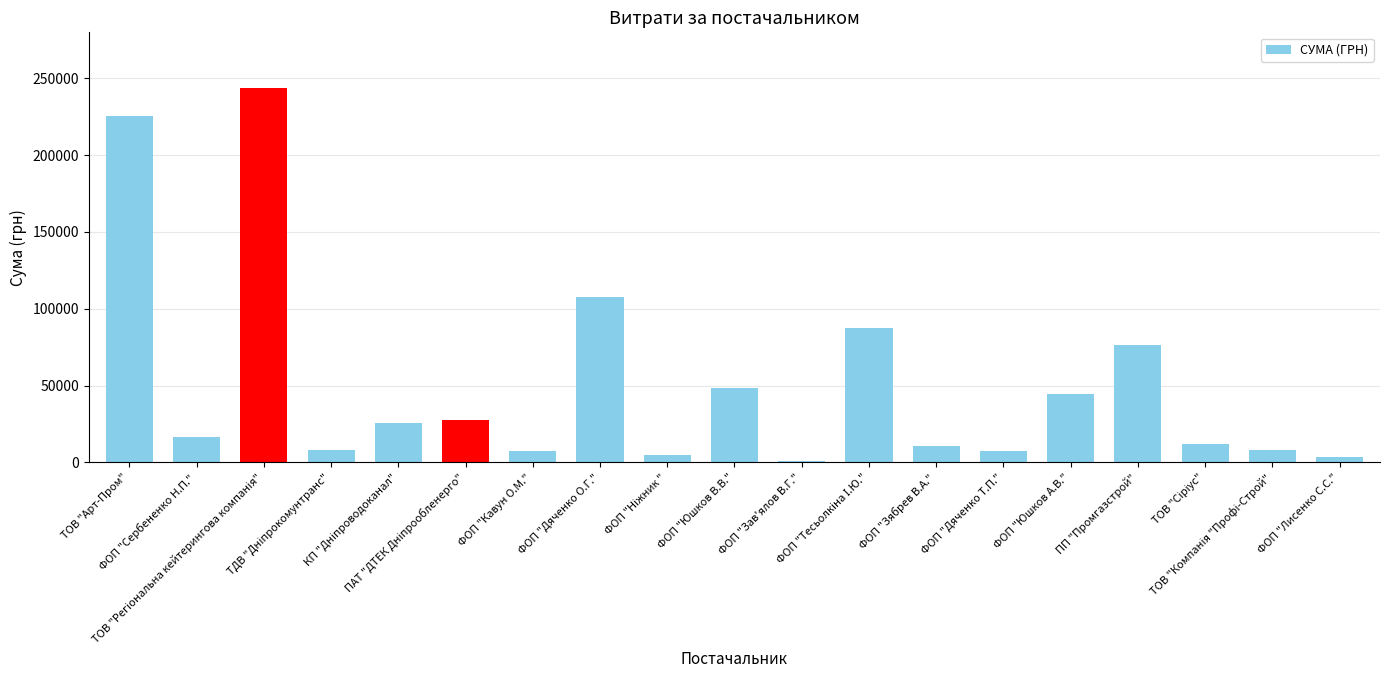

What is the value of the 3rd bar from the left?

243389.2